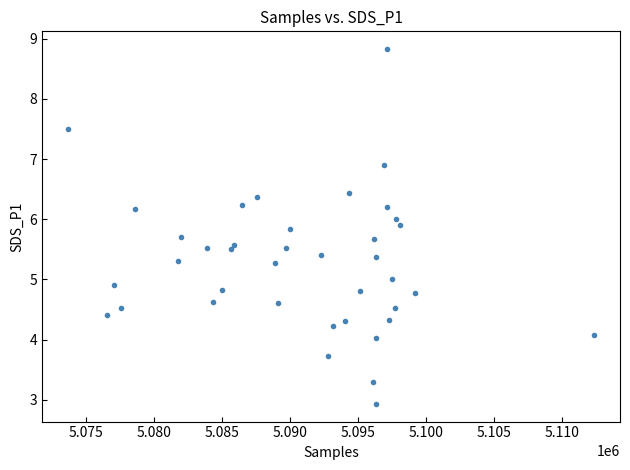

What is the range of X values (max minus min)?

38594.0